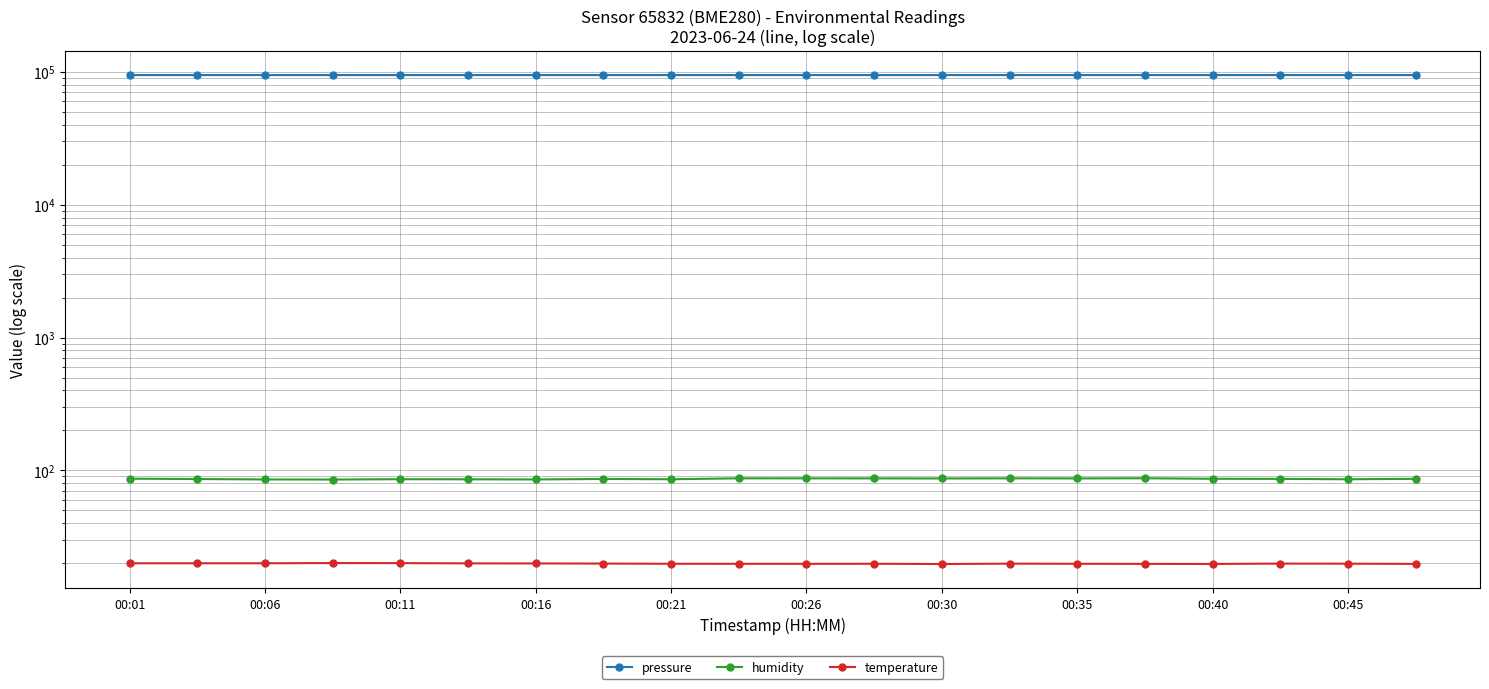

True or false: pressure and humidity cross at least once.

False